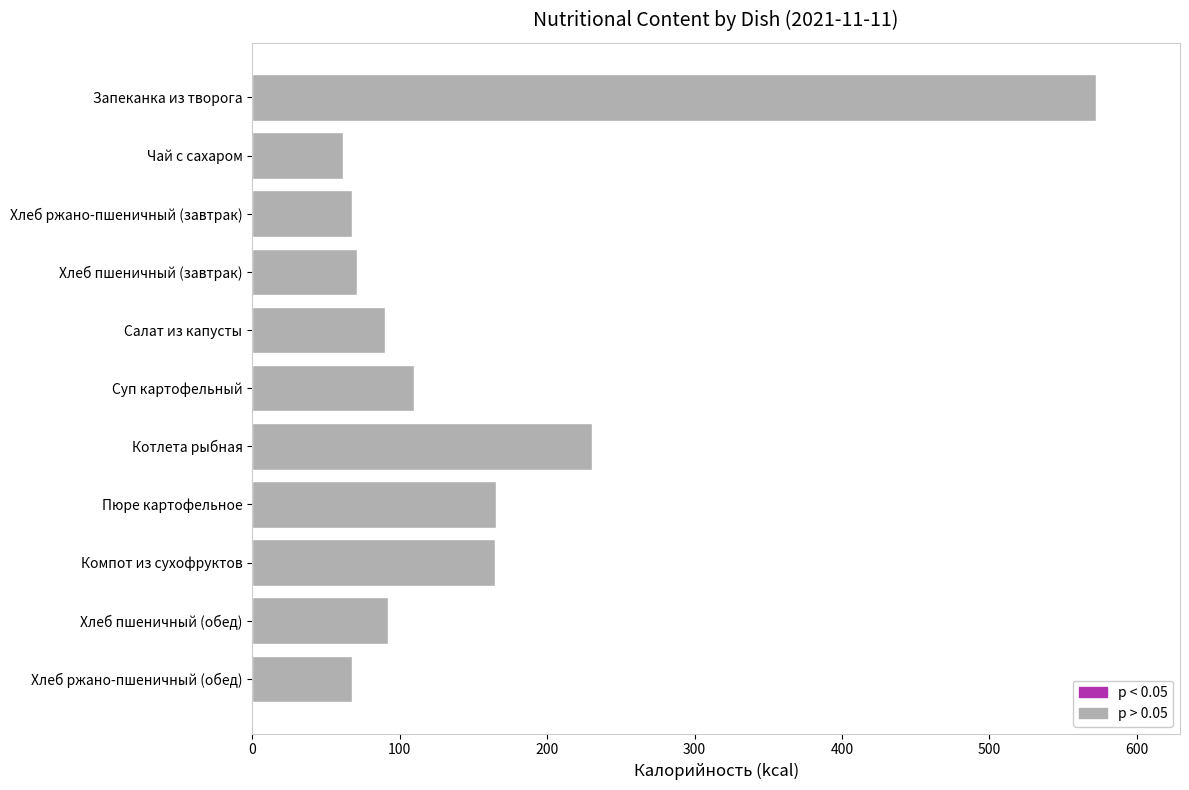

Is it true that the value at Компот из сухофруктов is 164.7?

True